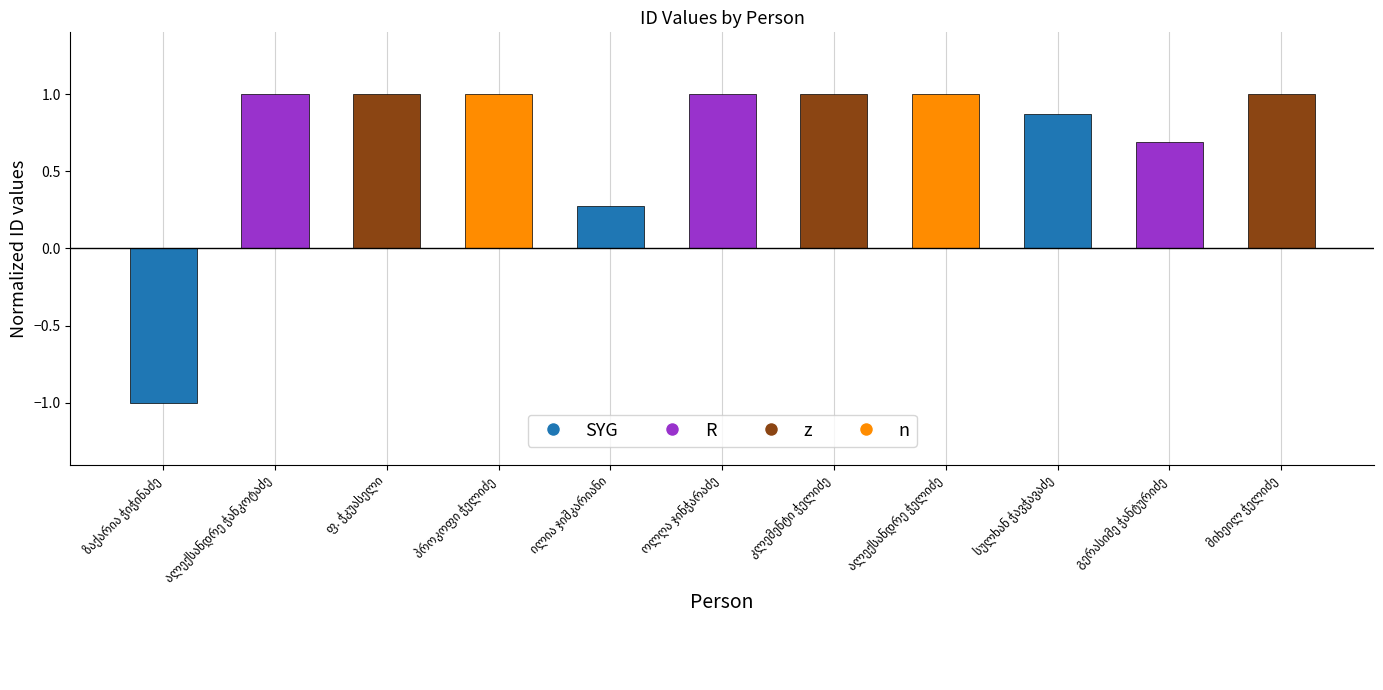

What is the maximum value shown in the chart?

1.0